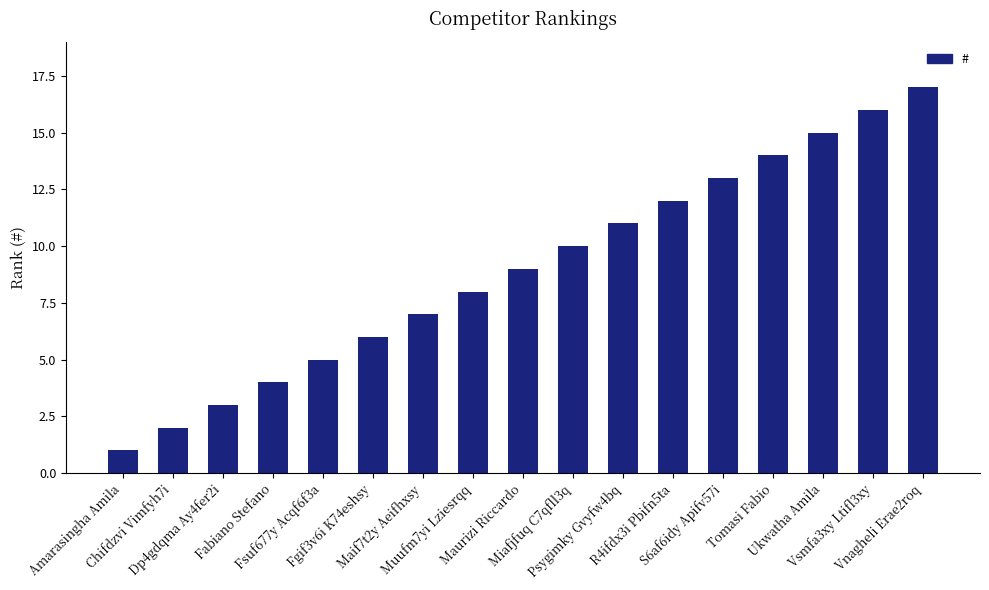

Are the bars grouped side by side (vs. stacked)?

No